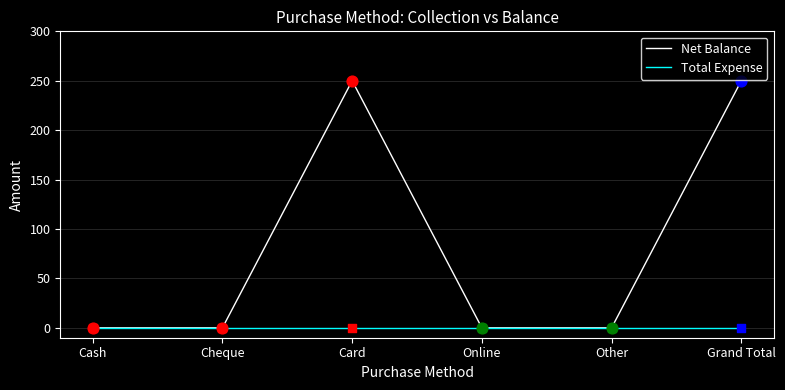

What is the total value across all series at Grand Total?

250